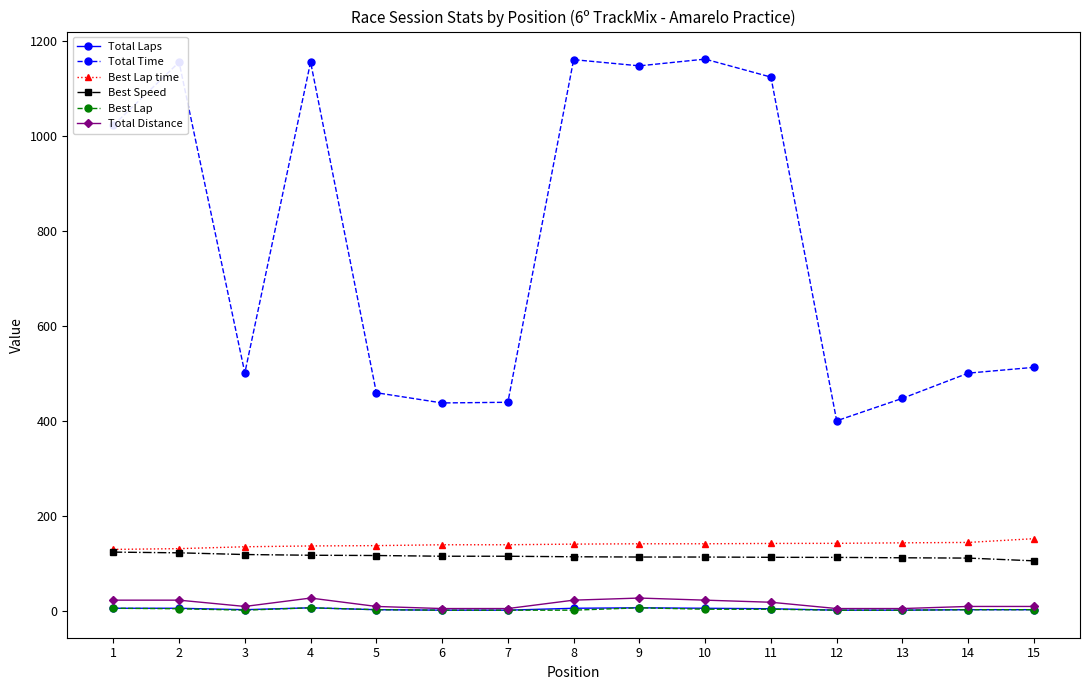

At which label does Total Time first exceed 512?

1